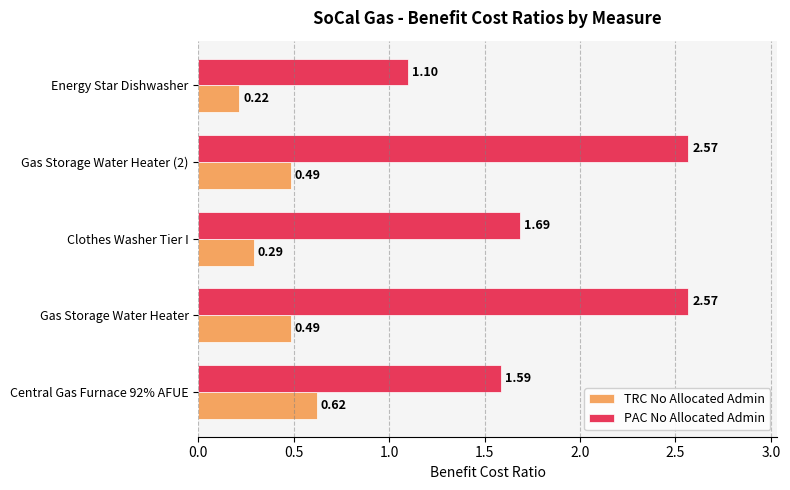

What is the spread (max minus min) of values at Gas Storage Water Heater (2)?

2.1